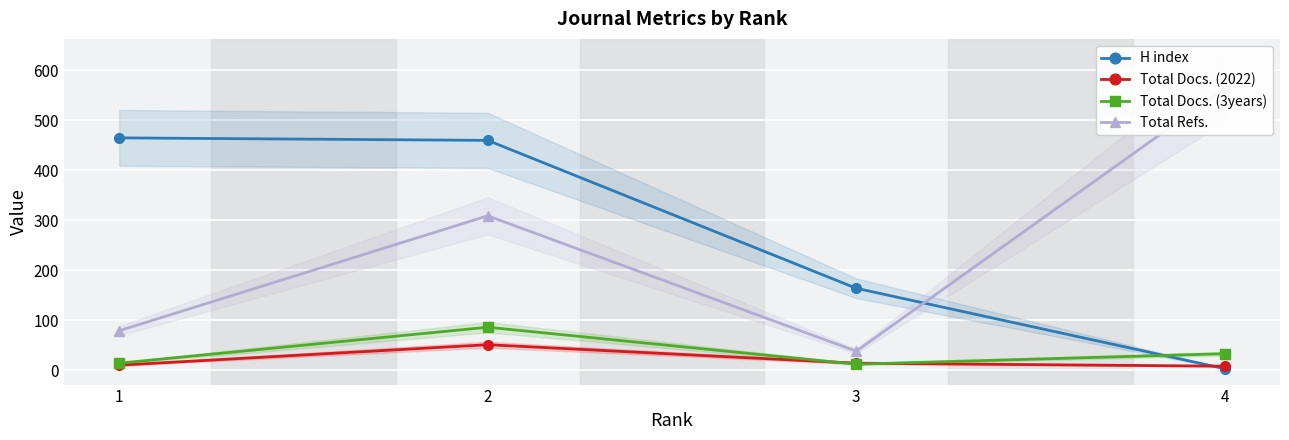

Is it true that Total Refs. equals 137 at 4?

False